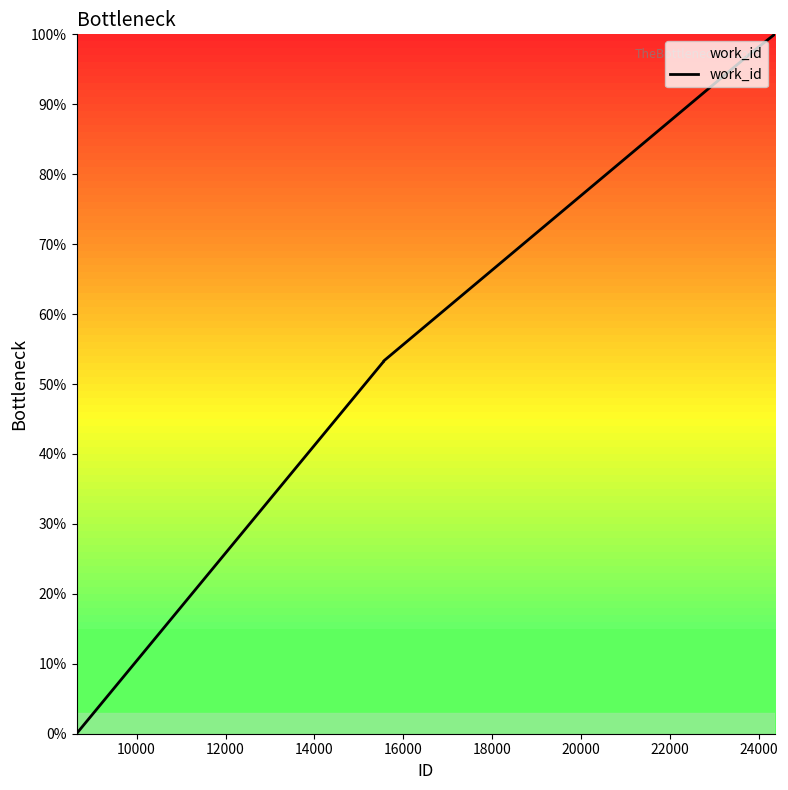

What is the difference between the maximum and minimum values?

100.0